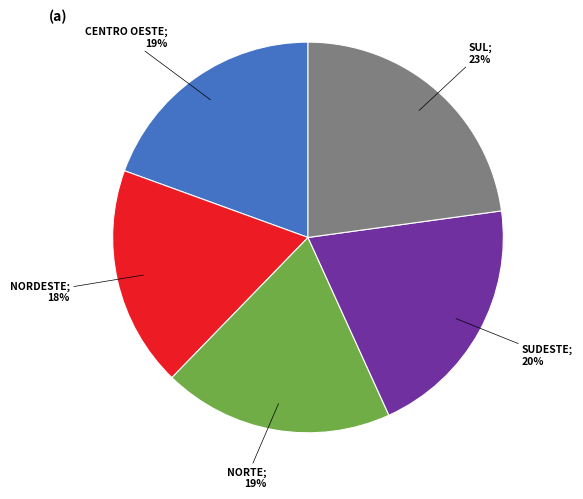

Does any single category account for the majority?

No